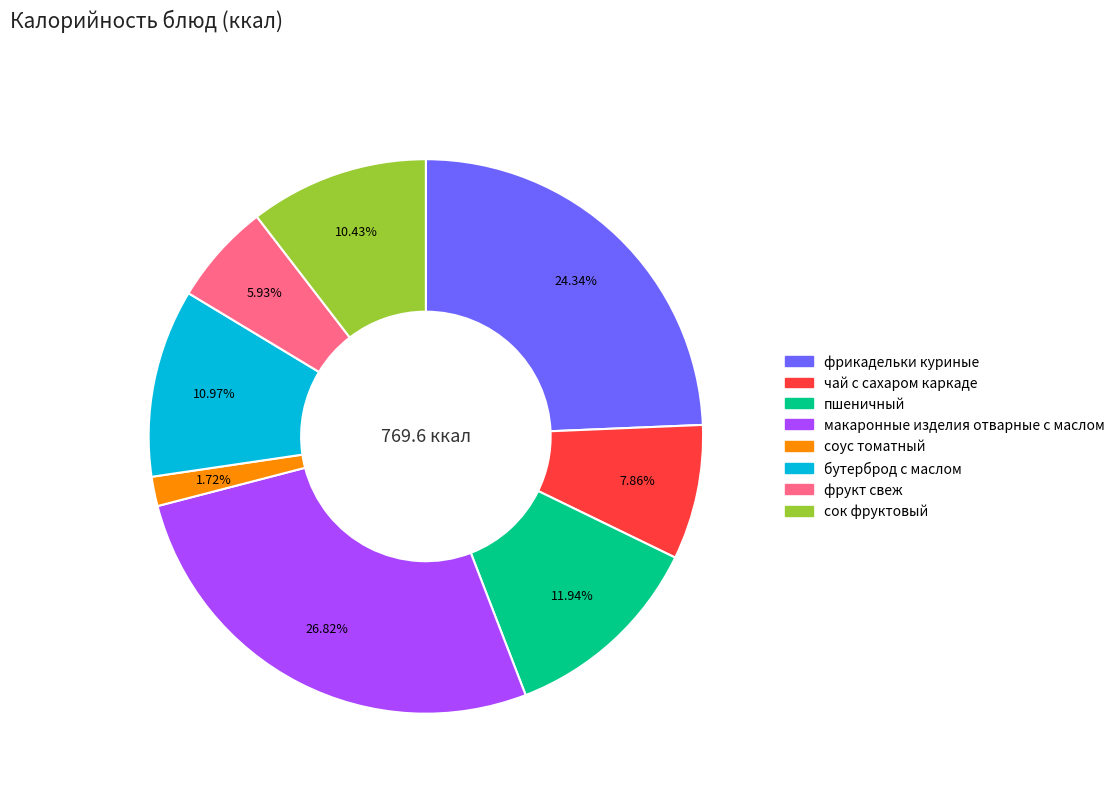

To the nearest percent, what is the average slice percentage?

12%